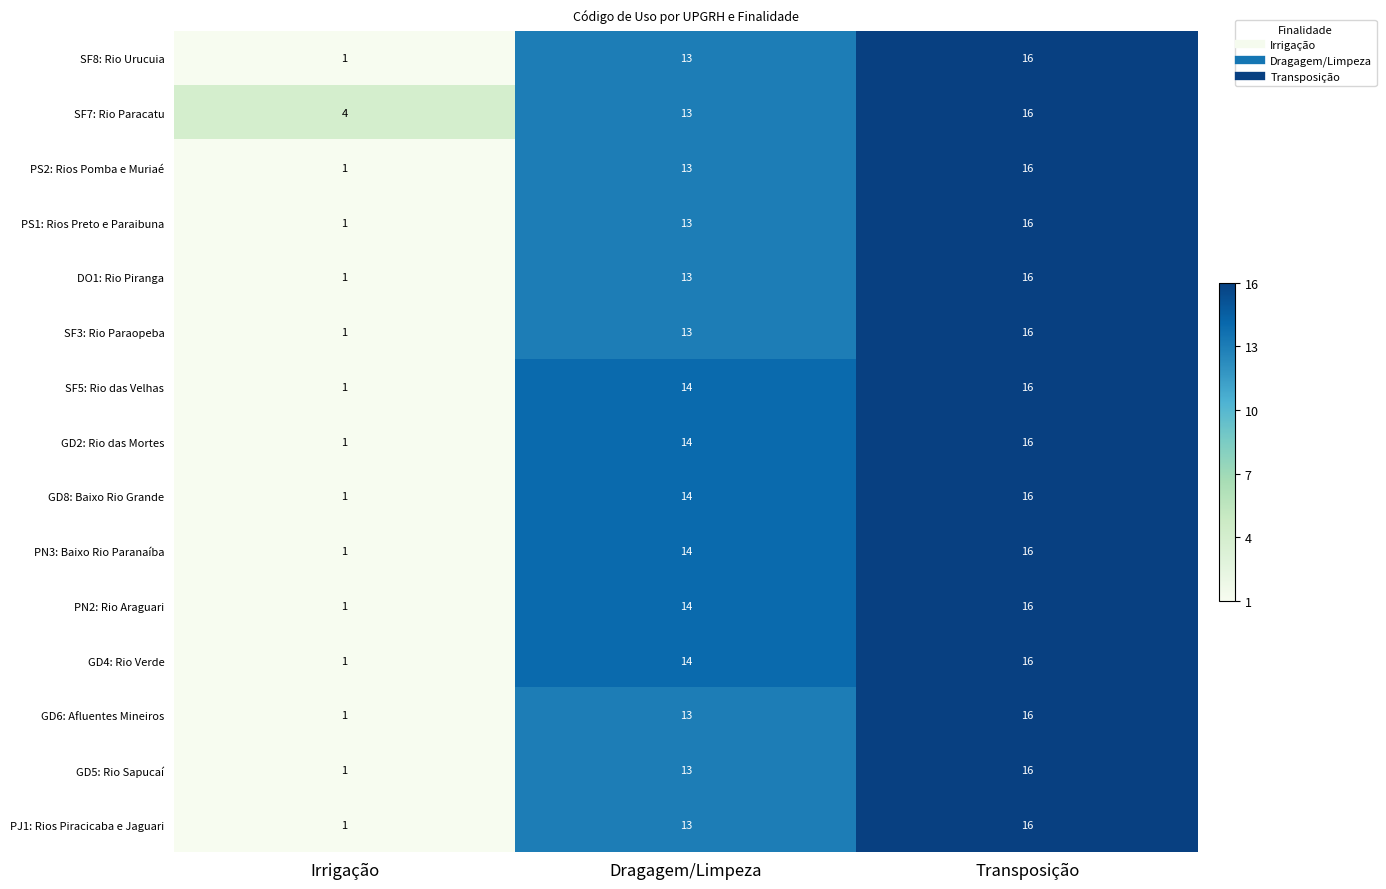

Which series has the largest total across all categories?

SF7: Rio Paracatu